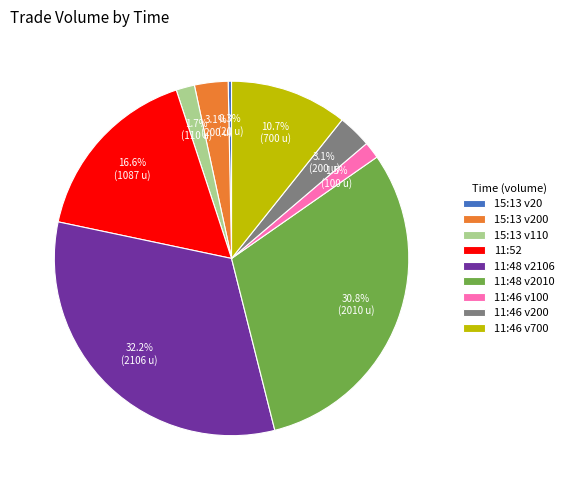

What is the ratio of the value at 11:46 v200 to the value at 15:13 v20?

10.0